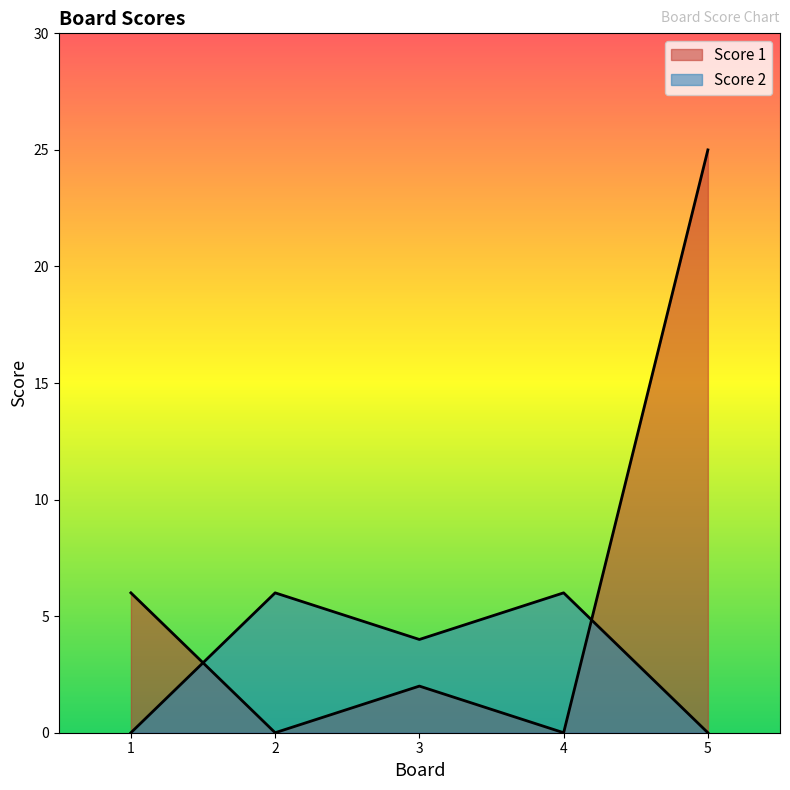

How many lines are shown in the chart?

2